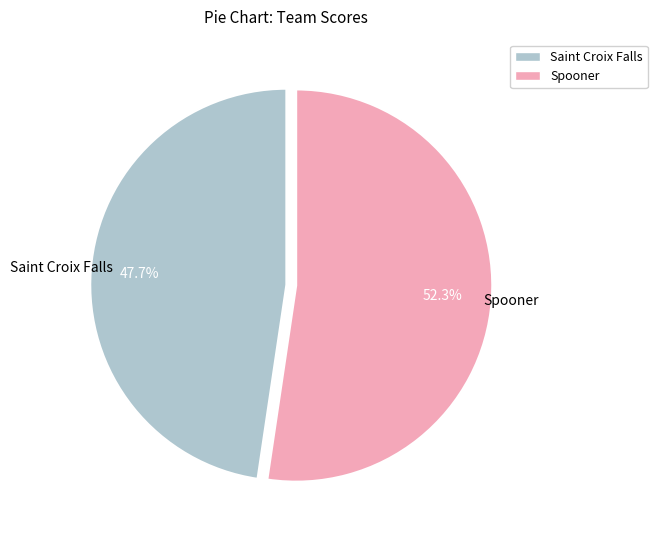

How many segments does this pie chart have?

2